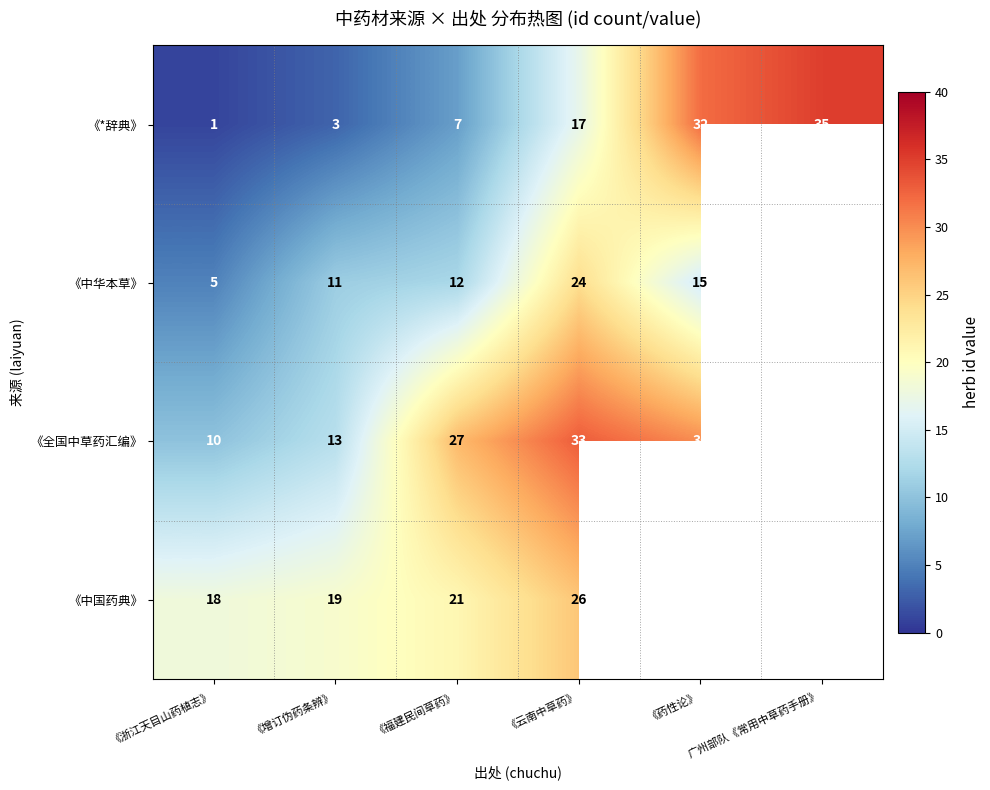

What is the sum of the 《*辞典》 values at 《药性论》 and 《云南中草药》?

49